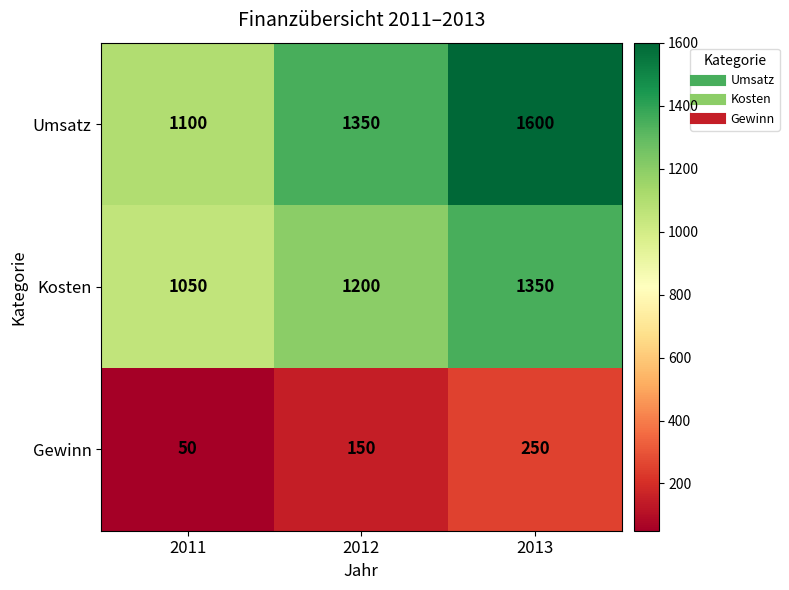

Which series changed the most between 2011 and 2013?

Umsatz